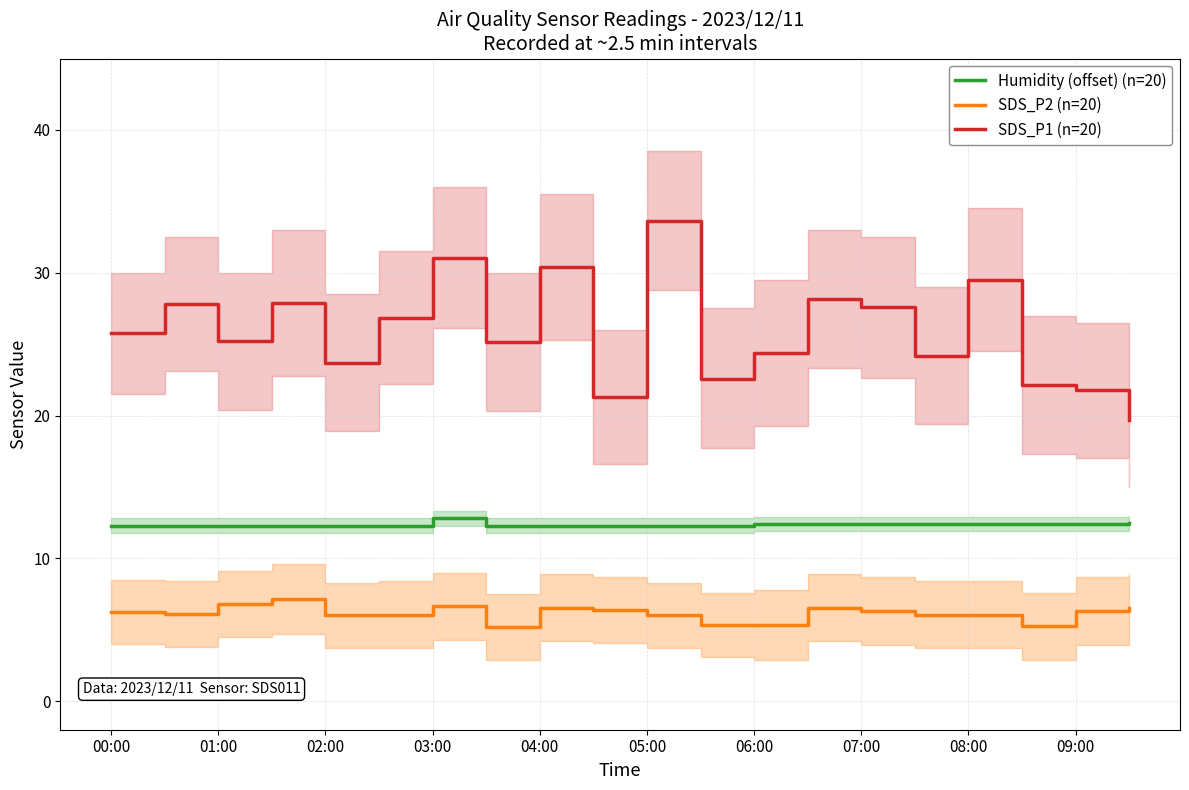

How many lines are shown in the chart?

3